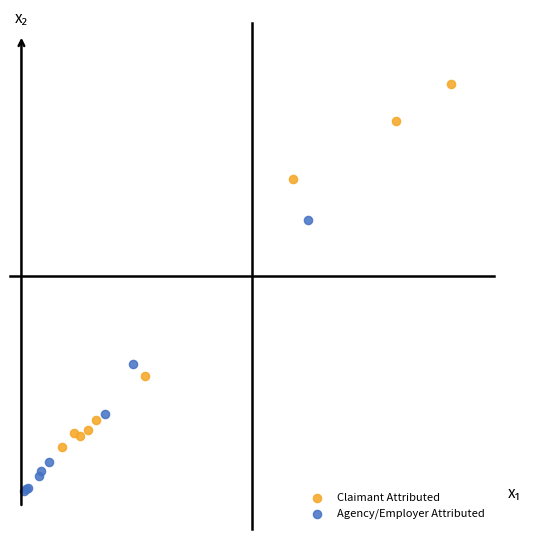

Which series contains the lowest Y value?

Agency/Employer Attributed